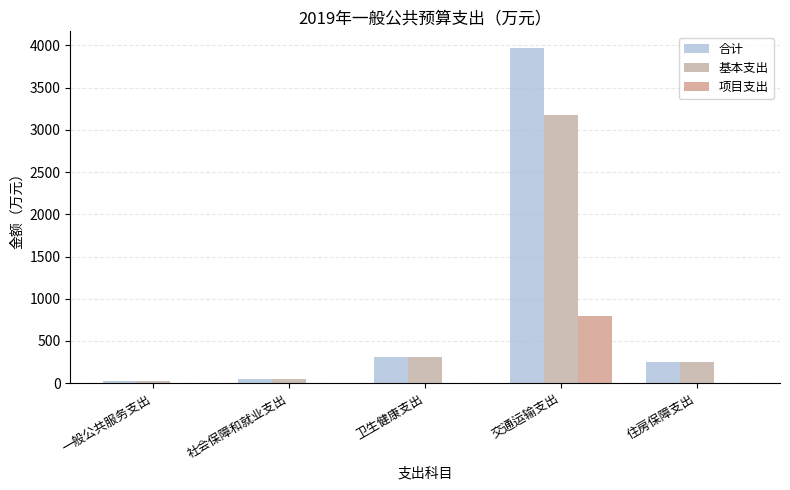

What is the value of the 合计 bar at the 2nd from the left?

44.5